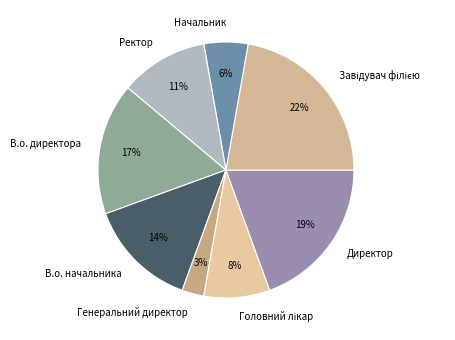

Is it true that Ректор is 25% of the pie?

False